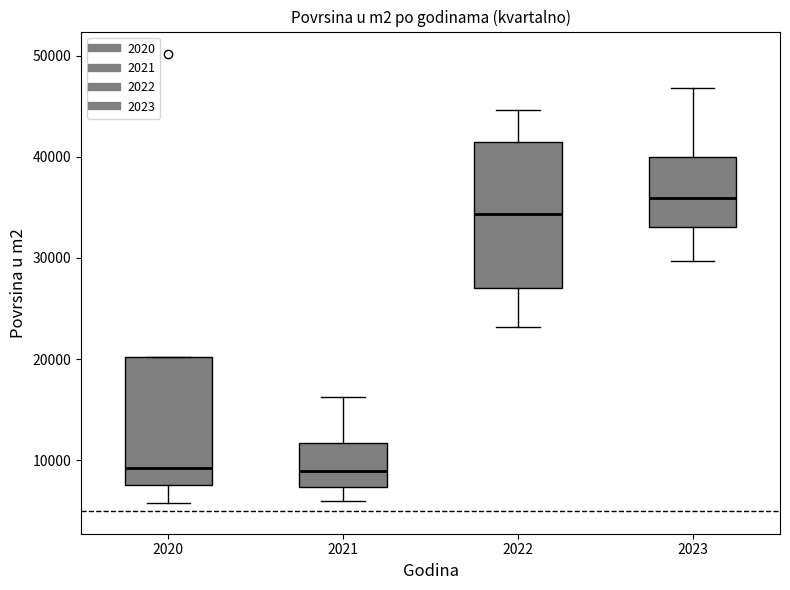

Reading left to right, read every box against the y-axis: the position of its median line, the range the box covers, and the ends of its whiskers. The values are not printed on the chart, so give them approximately, as read against the axis.

2020: median 9000, box 8000 to 20000, whiskers 6000 to 20000
2021: median 9000, box 7000 to 12000, whiskers 6000 to 16000
2022: median 34000, box 27000 to 41000, whiskers 23000 to 45000
2023: median 36000, box 33000 to 40000, whiskers 30000 to 47000